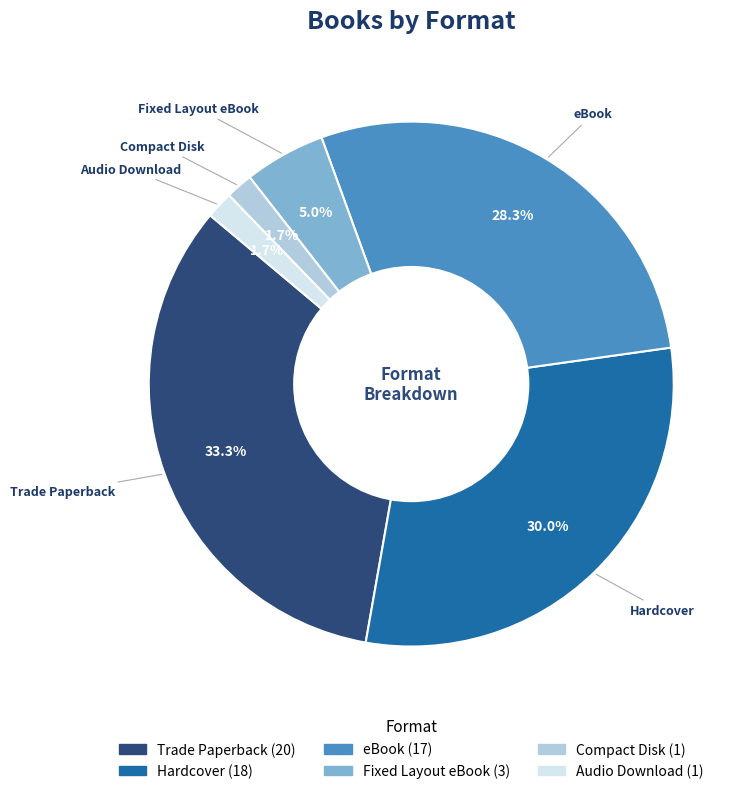

To the nearest percent, what is the average slice percentage?

17%